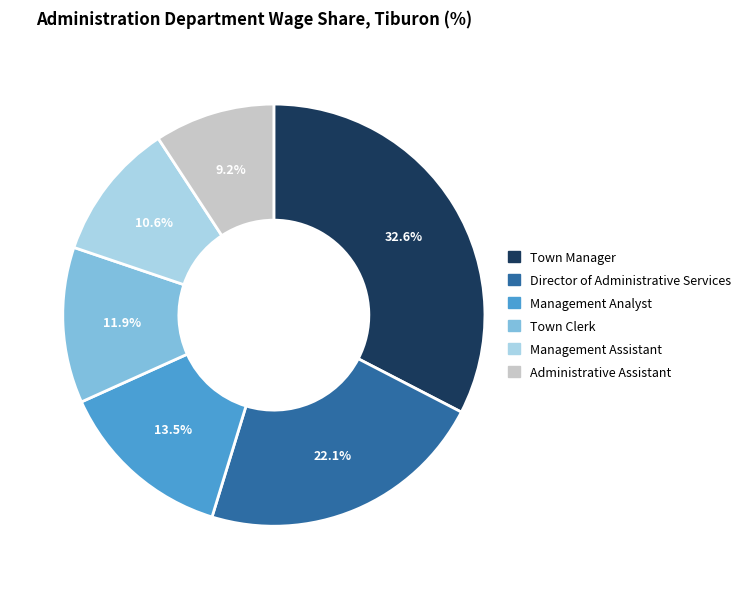

Which category has the smallest portion of the pie?

Administrative Assistant